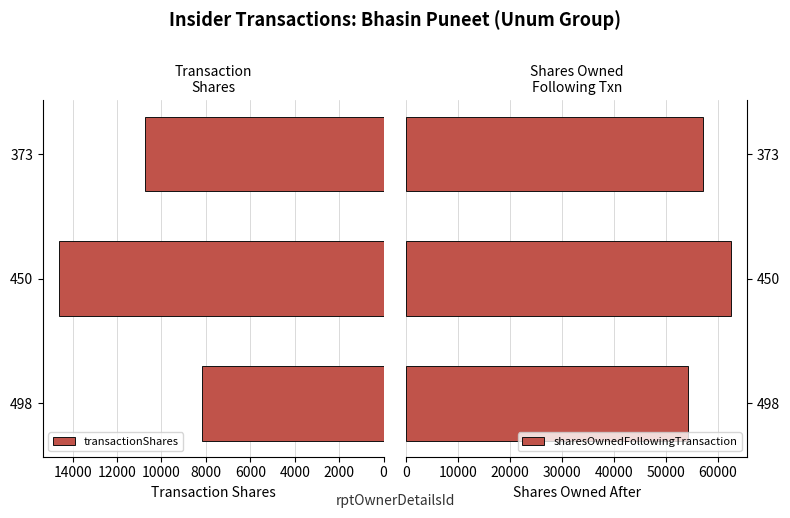

What is the average value of the transactionShares series?

11174